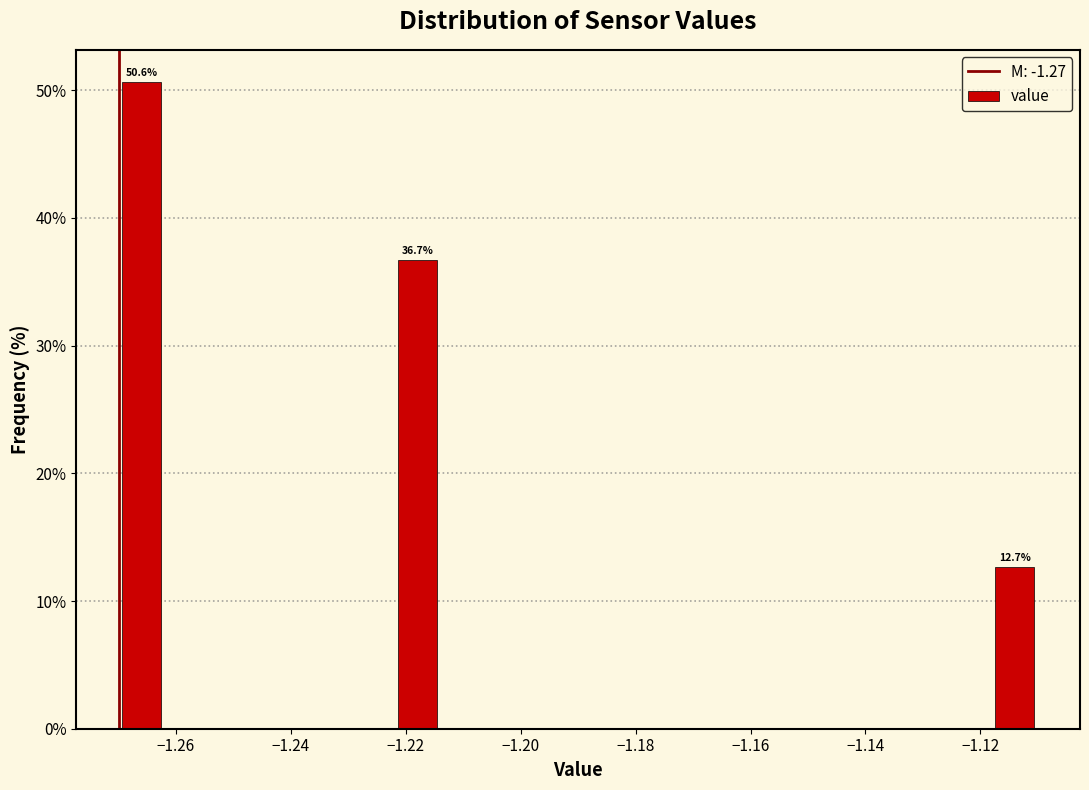

Over which range of the x-axis is the bar tallest?

-1.270 to -1.262